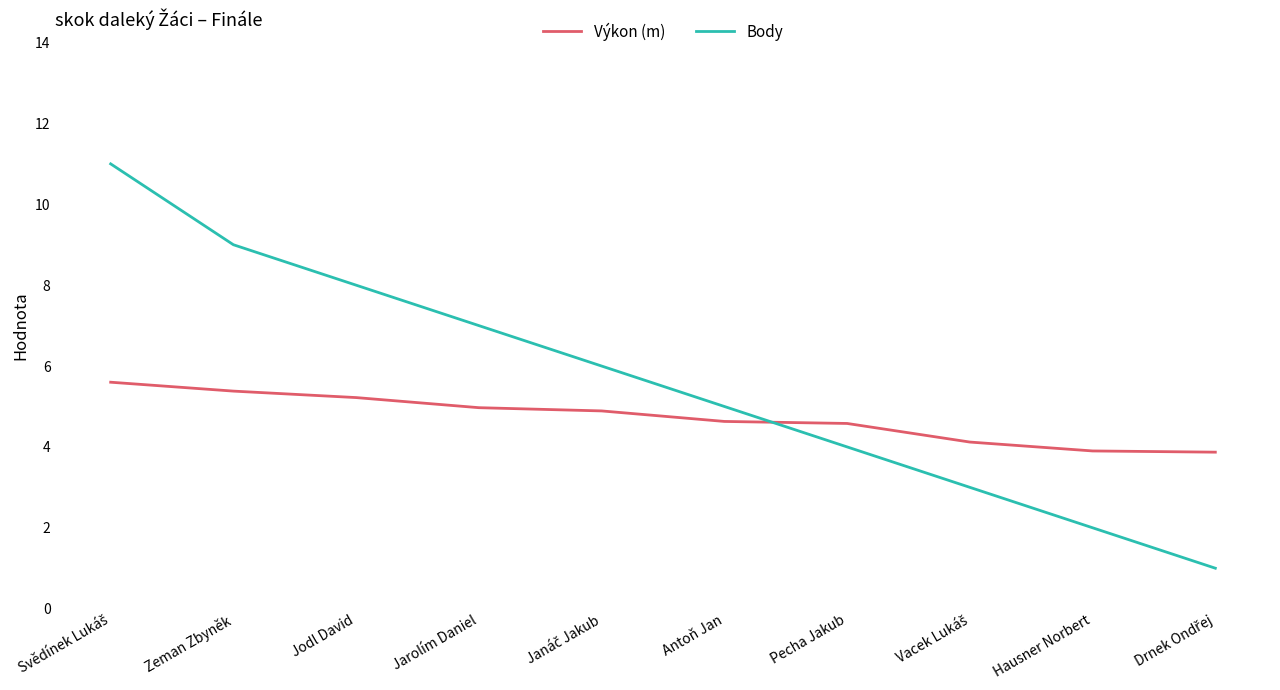

What is the approximate value of Body at Pecha Jakub?

4.0